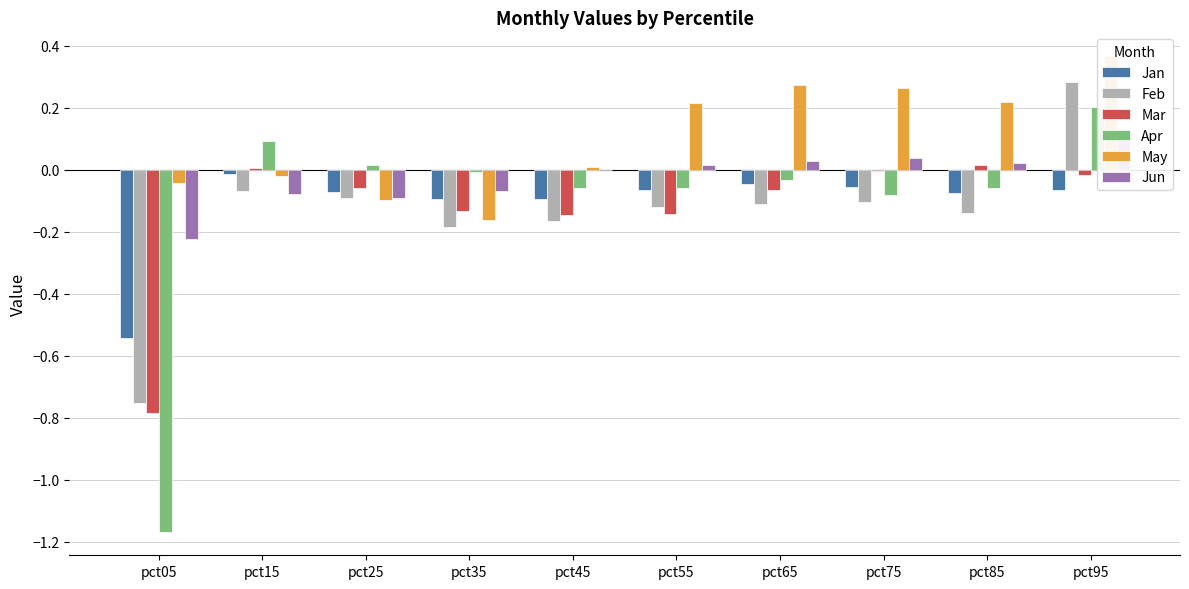

How many bars are there in total?

60